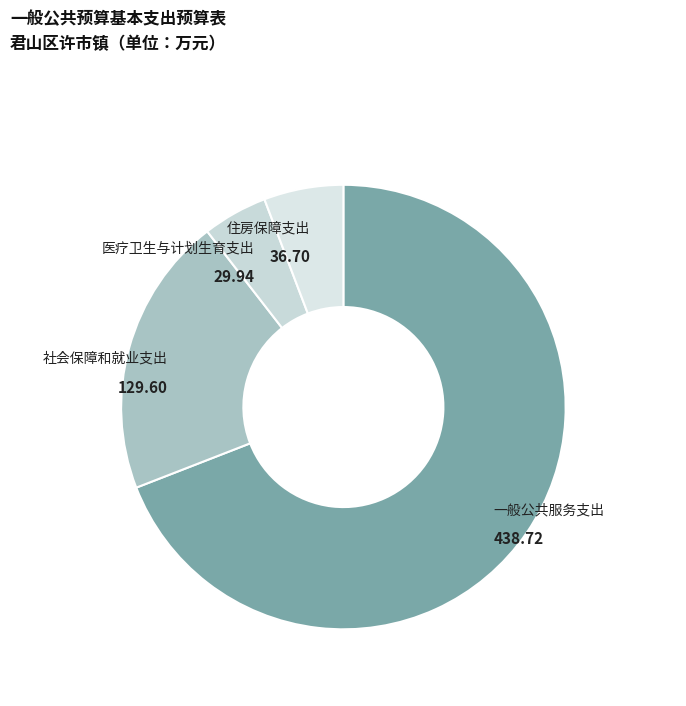

Is the sum of 住房保障支出 and 社会保障和就业支出 greater than half?

No